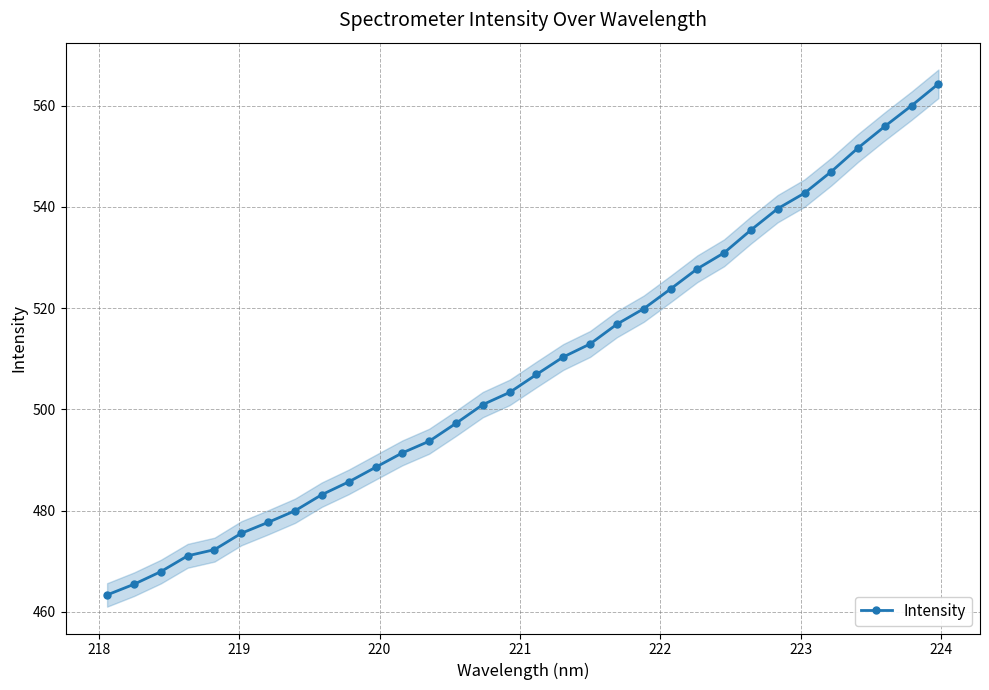

What is the minimum value for Intensity?

463.3